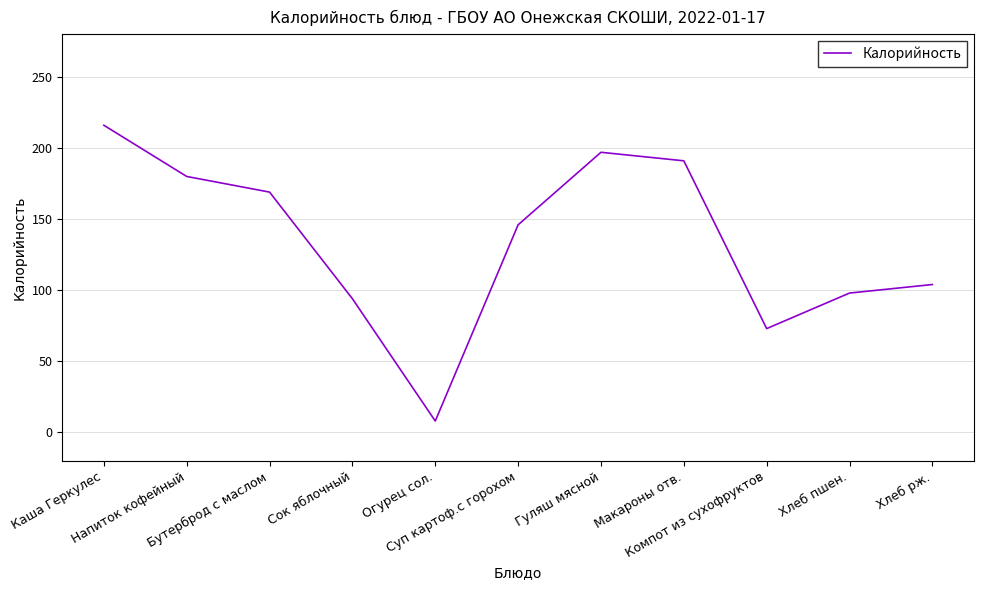

What is the sum of all values?

1476